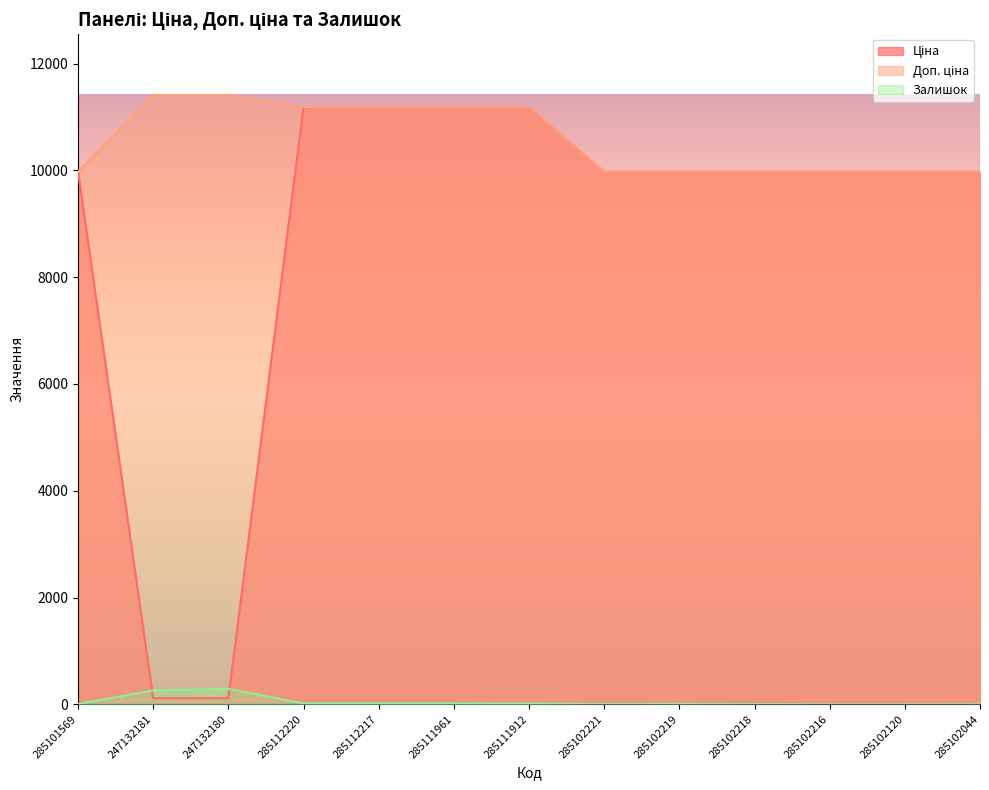

Does the chart have visible grid lines?

No